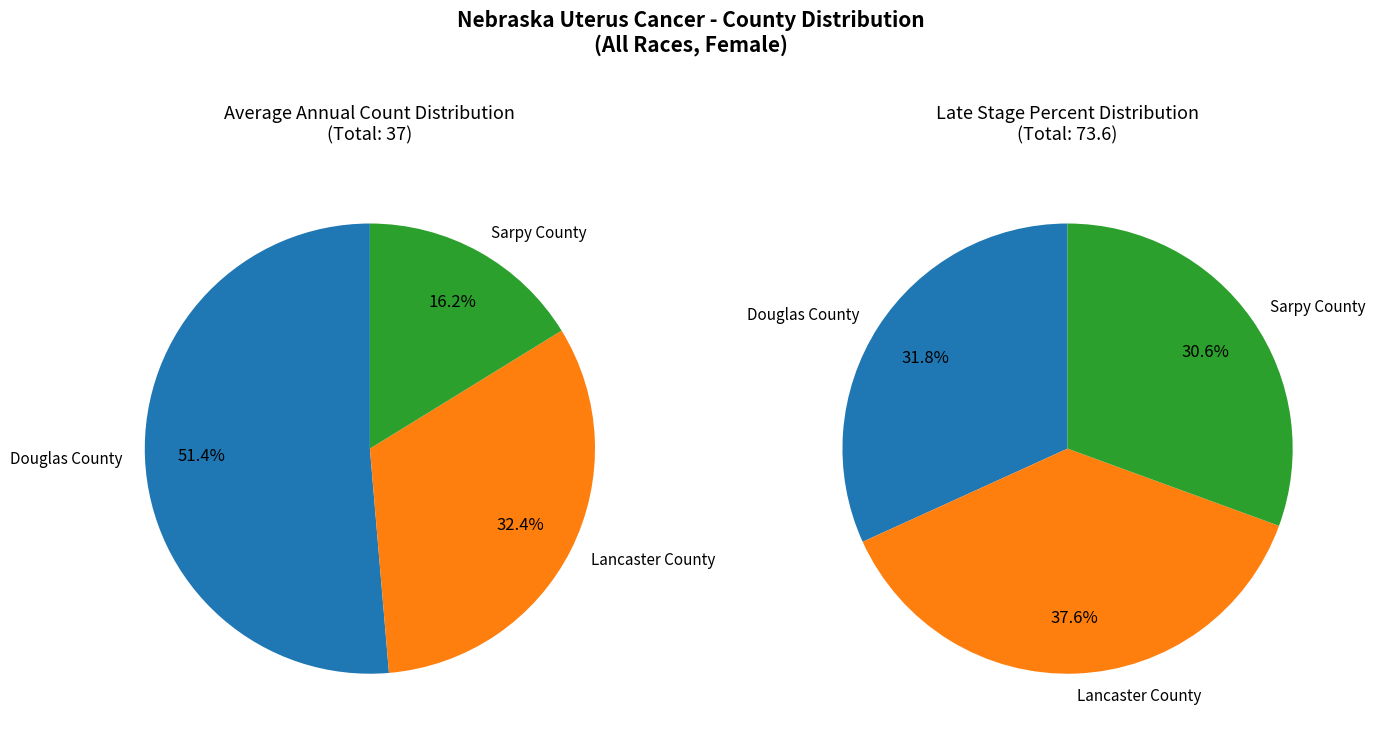

Combined, what portion of the pie is Sarpy County and Lancaster County?

48.6%